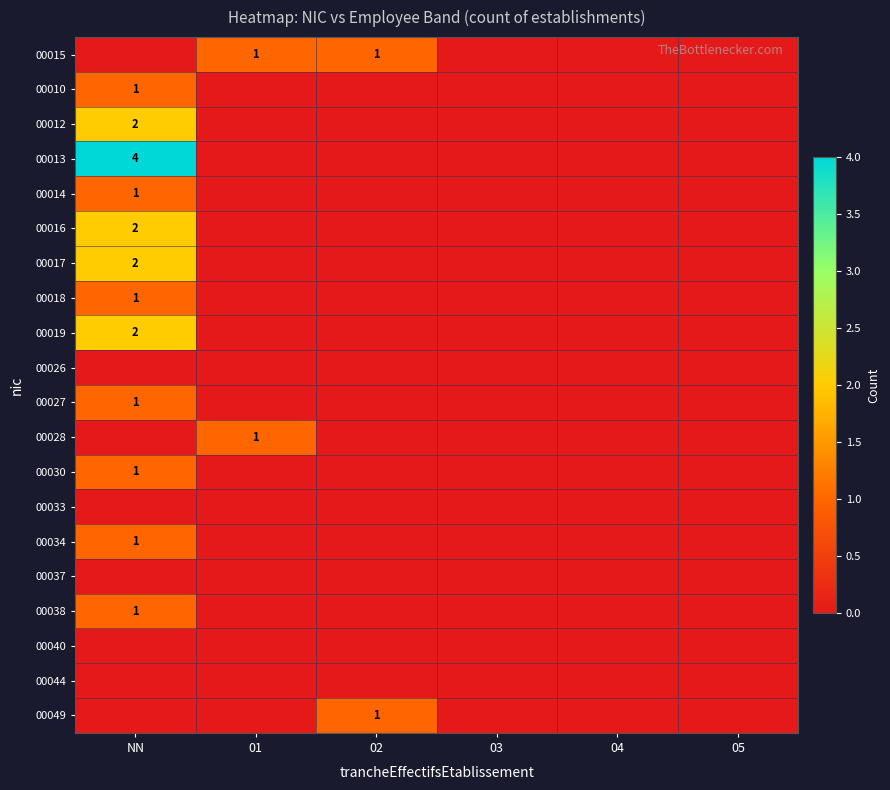

Count the number of categories in the chart.

6